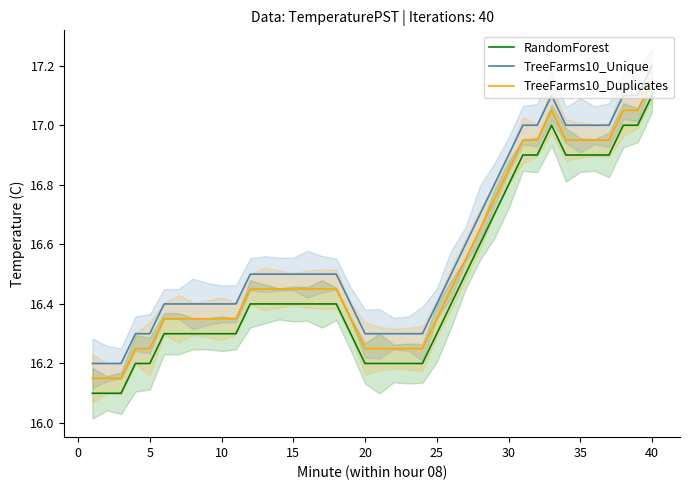

Is it true that TreeFarms10_Duplicates equals 16.9 at 34?

True